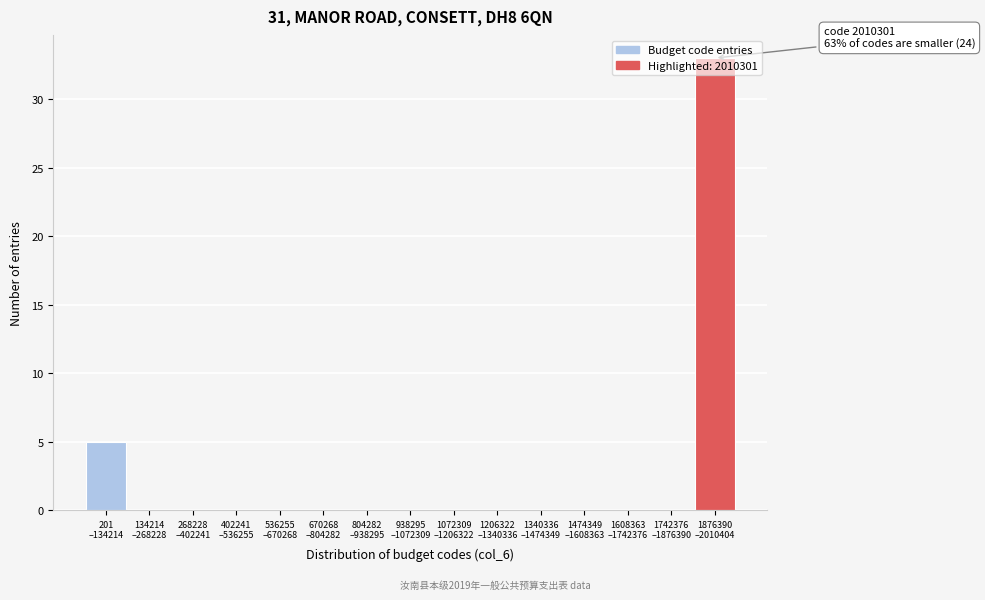

What is the greatest value displayed?

33